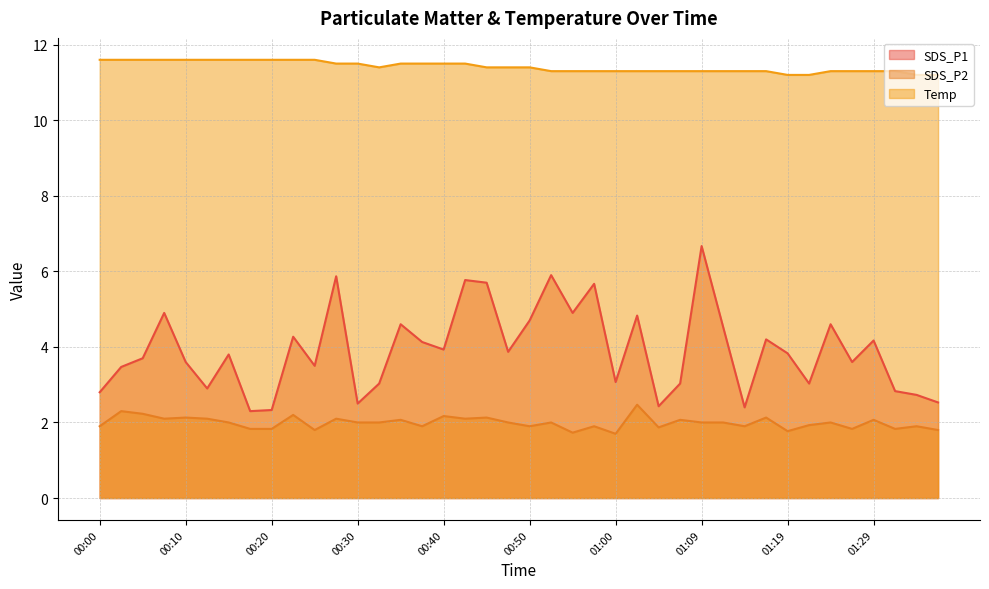

How many interior local peaks does the SDS_P2 series have?

15